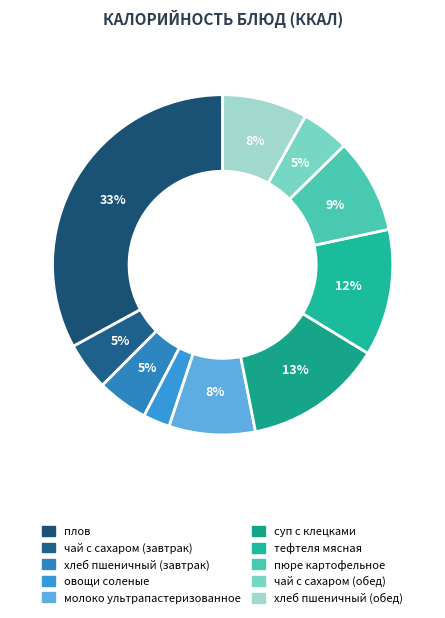

How much of the chart is everything except тефтеля мясная?

87.9%